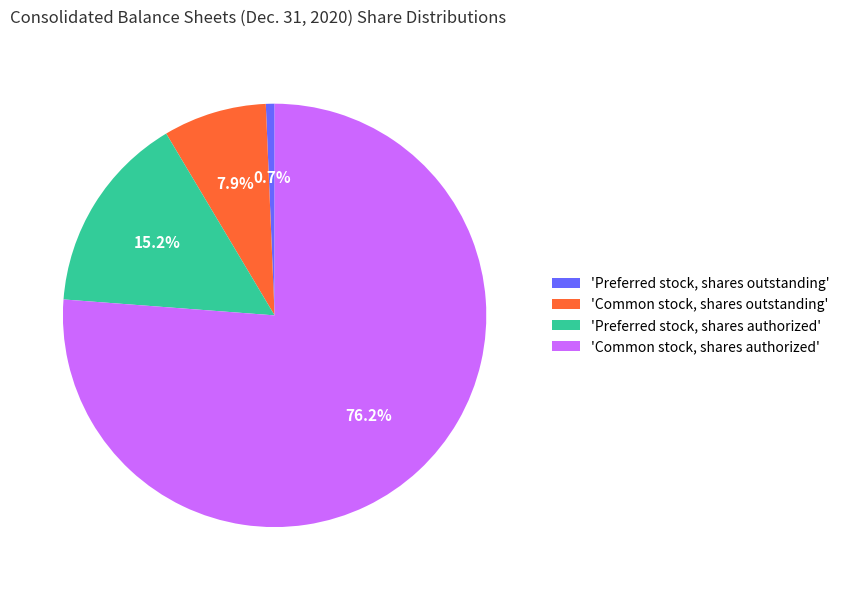

Which has a higher value, 'Common stock, shares outstanding' or 'Preferred stock, shares outstanding'?

'Common stock, shares outstanding'